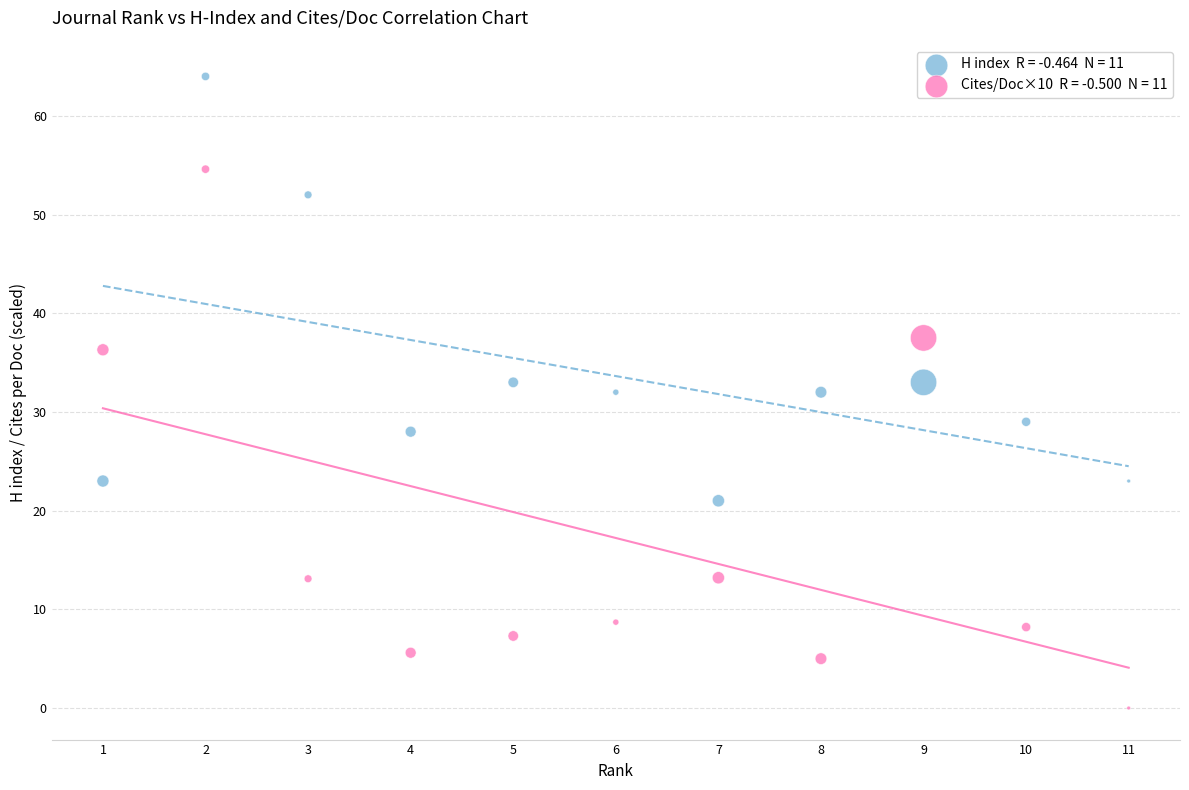

Across all data points, what is the range of X values (max minus min)?

10.0